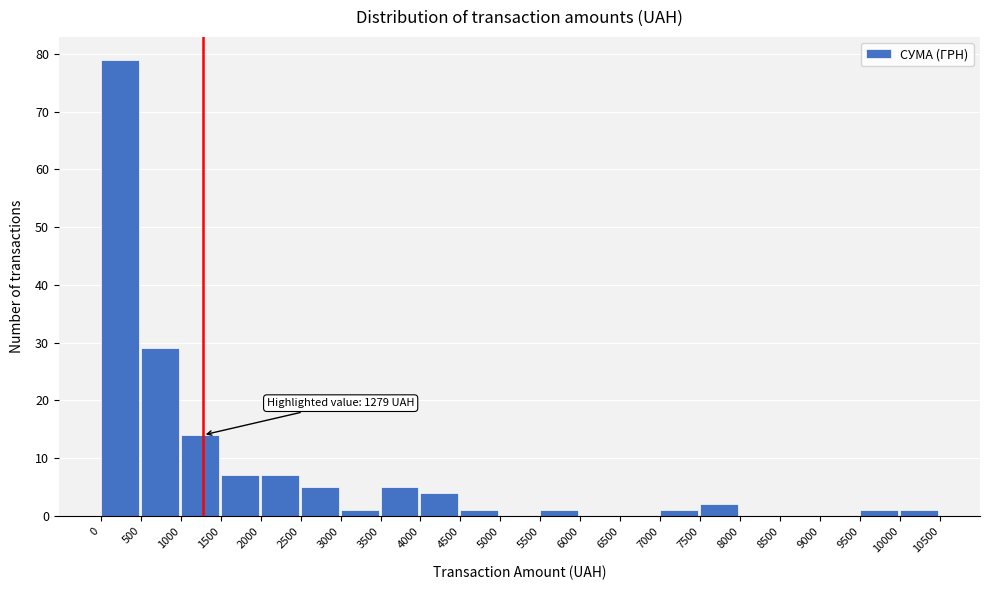

Over which range of the x-axis is the bar tallest?

0 to 500